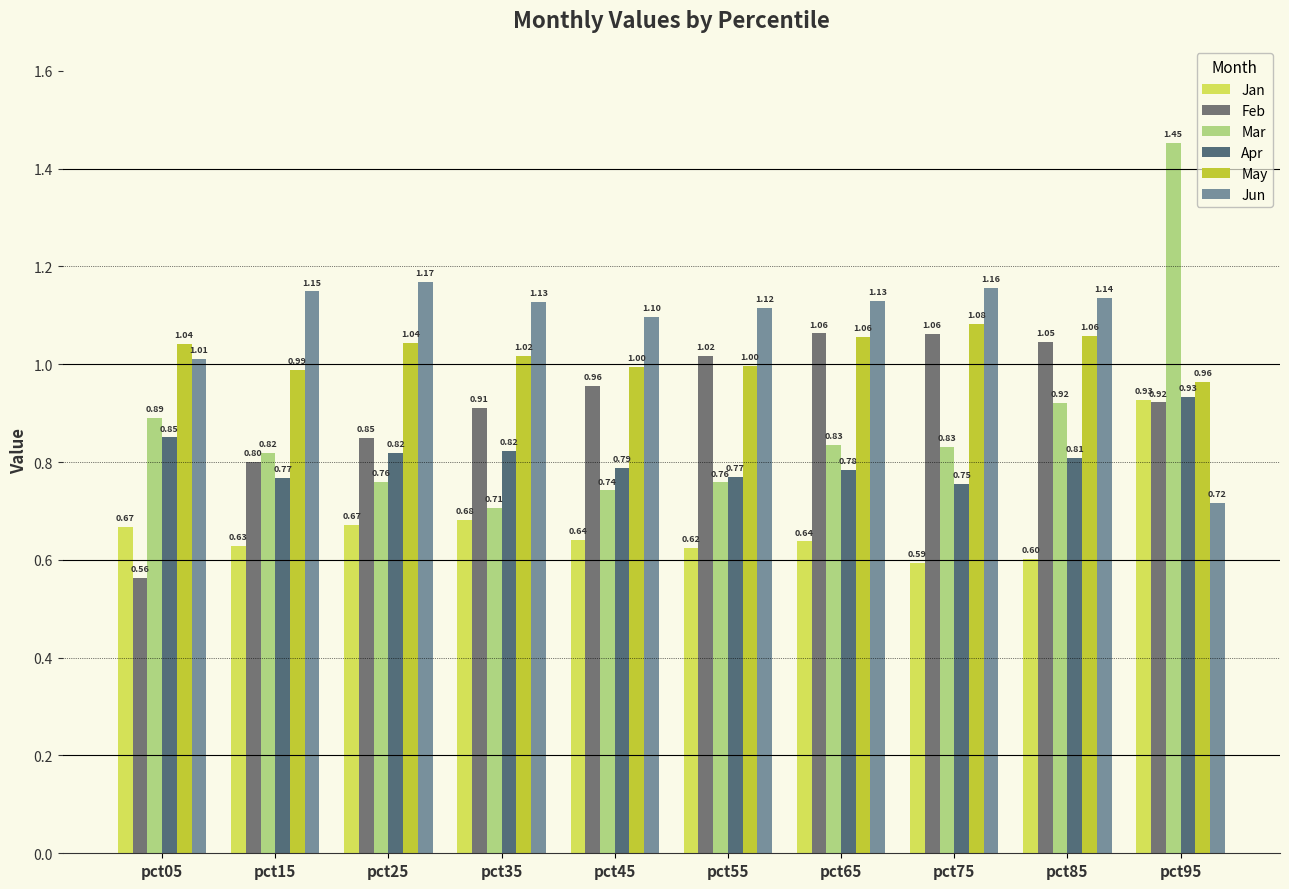

What is the sum of all Jan values?

6.7